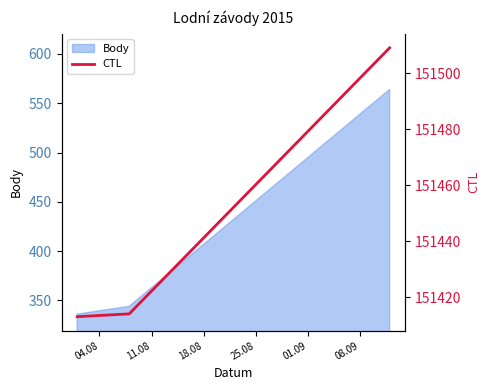

Between 11.08 and 18.08, which is larger?

18.08